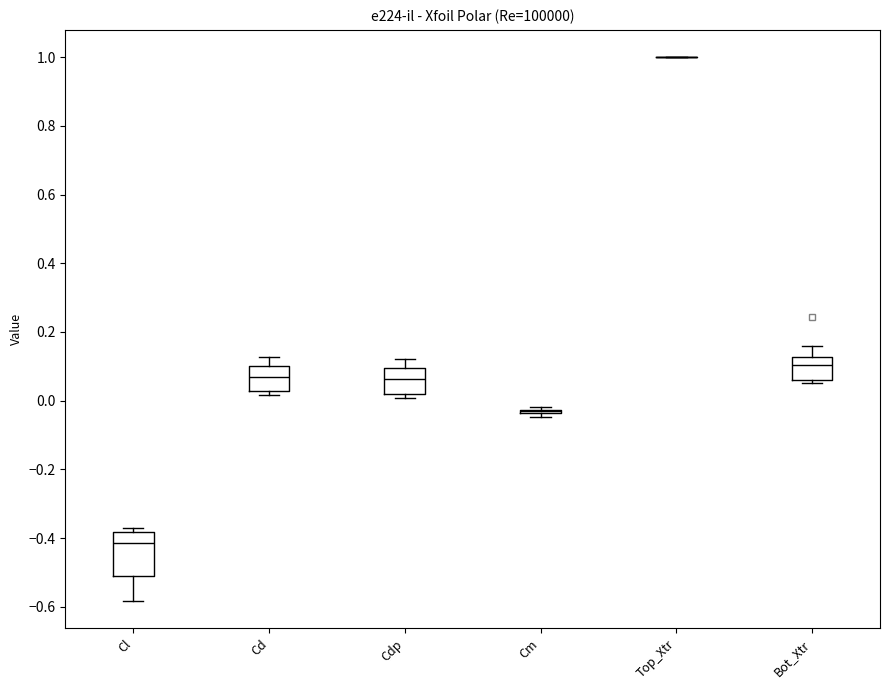

Comparing the boxes themselves (not the whiskers), which one is the tallest?

Cl